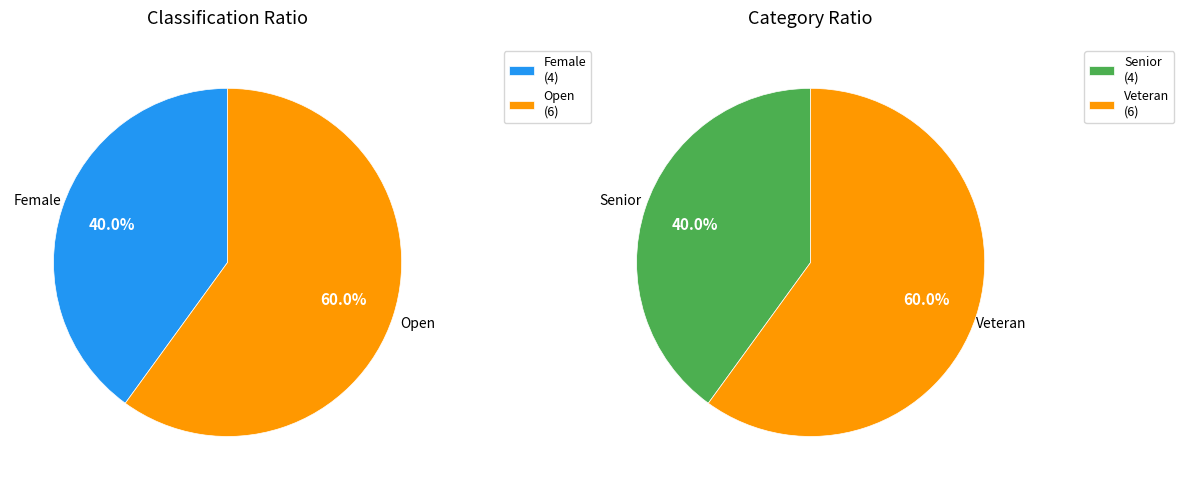

Is there a majority slice in this chart?

Yes